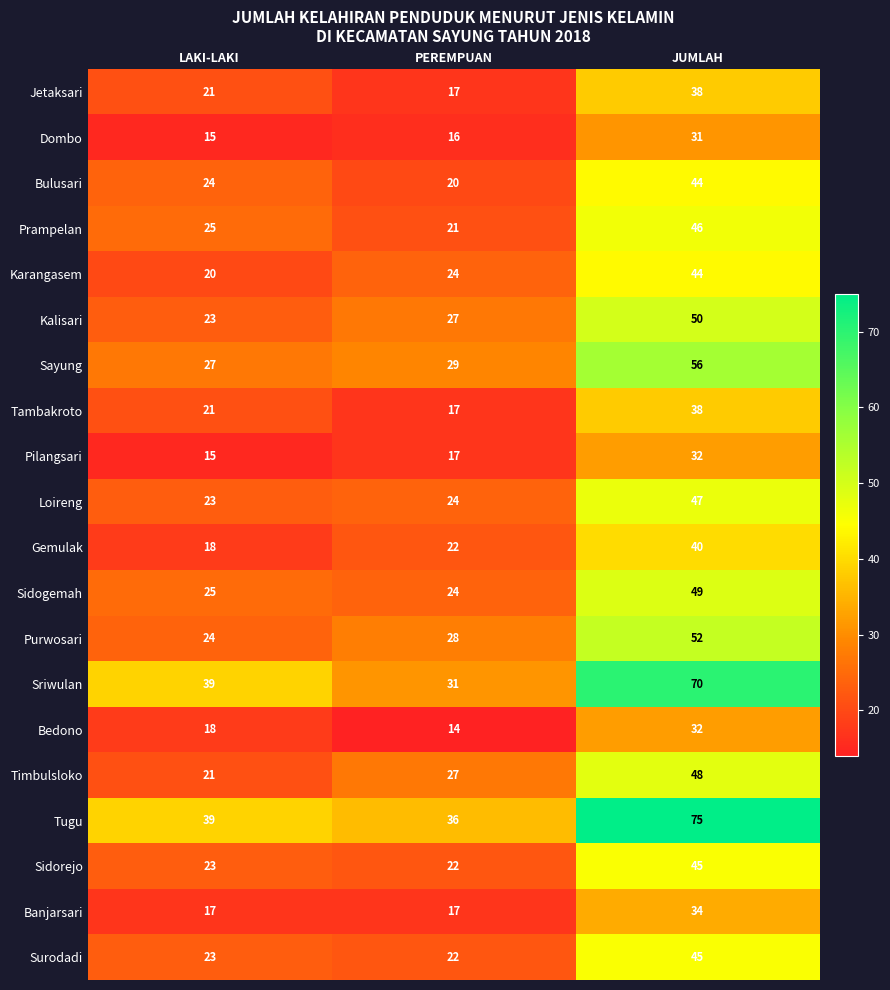

The value of Jetaksari at JUMLAH is 64. True or false?

False